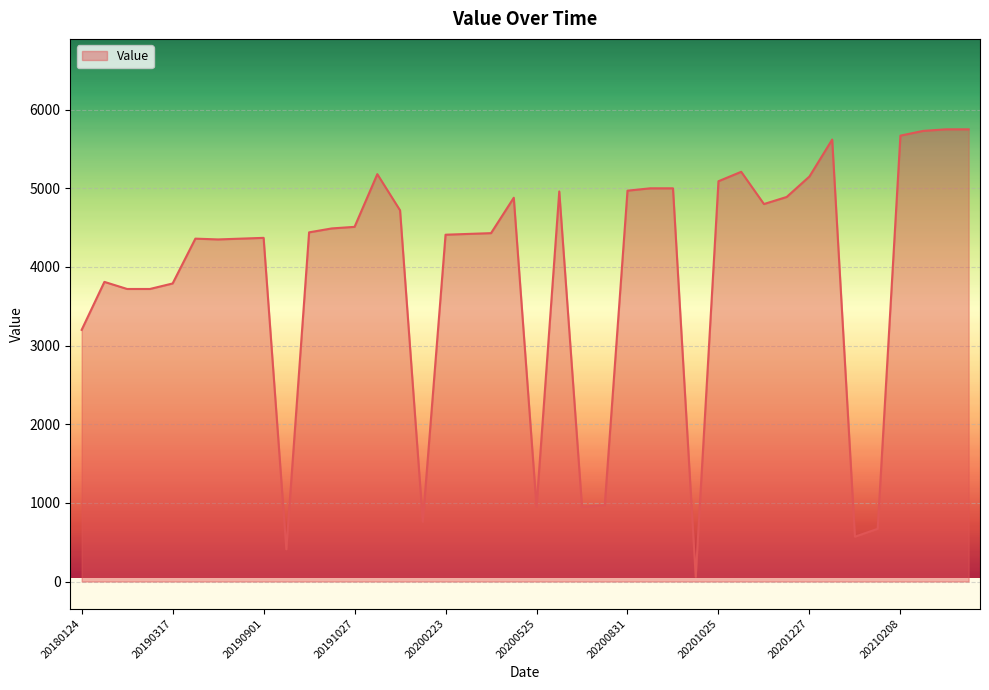

Count the number of categories in the chart.

40